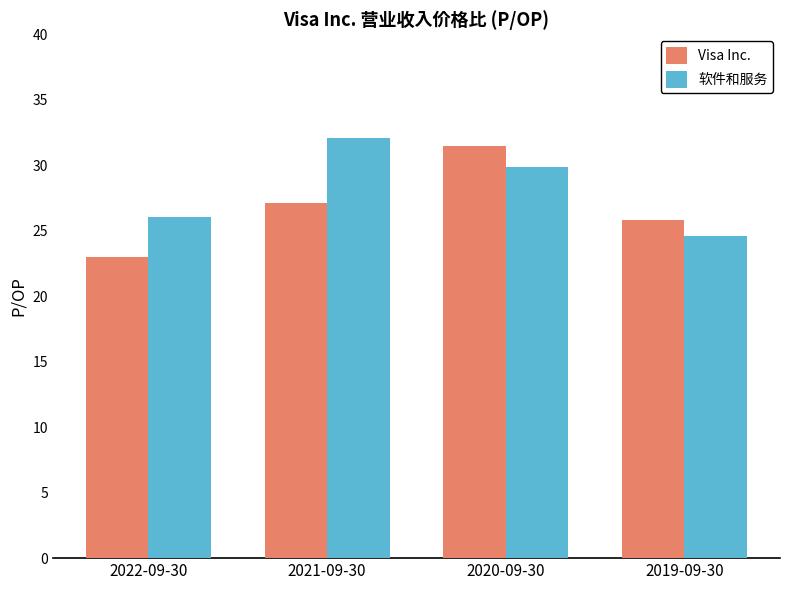

What is the spread (max minus min) of values at 2019-09-30?

1.2